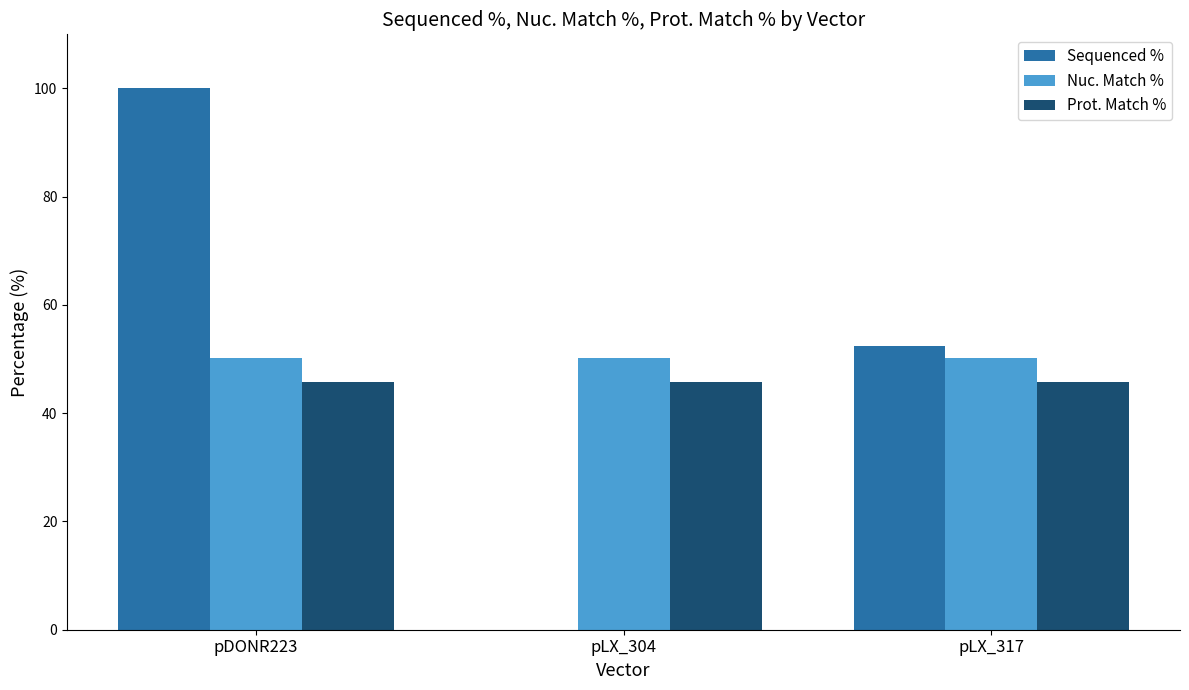

Which series has the largest range (max minus min)?

Sequenced %